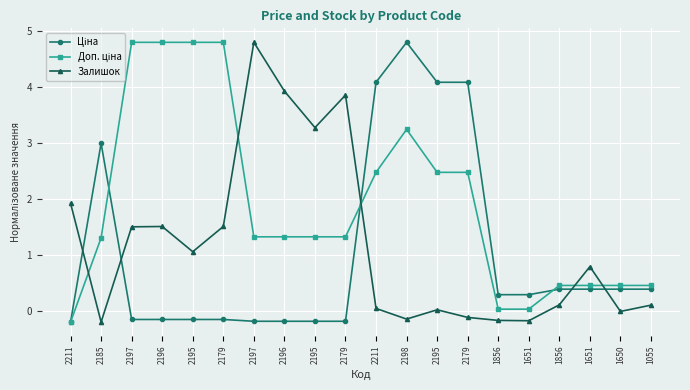

What is the label of the 19th point from the right?

2185